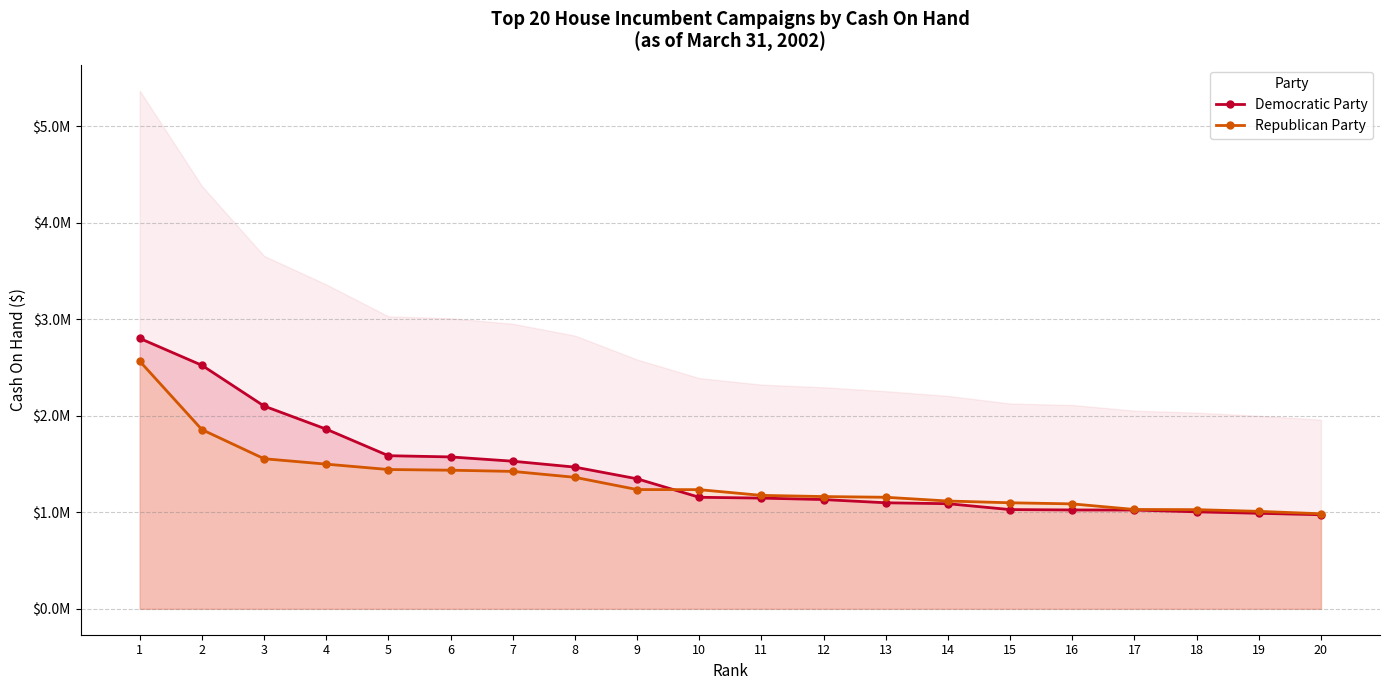

How many values in the Republican Party series are below 1234888?

10